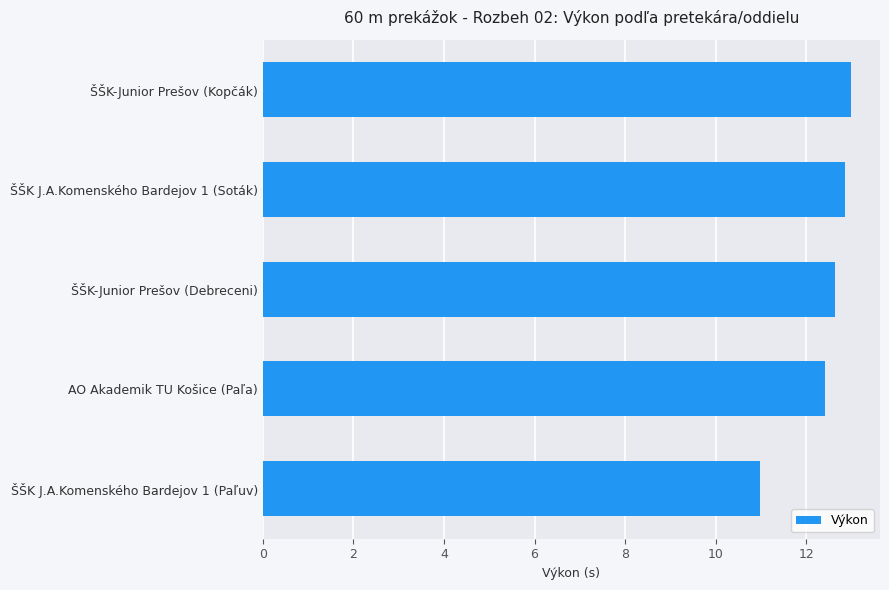

List the labels in order of value, smallest first.

ŠŠK J.A.Komenského Bardejov 1 (Paľuv), AO Akademik TU Košice (Paľa), ŠŠK-Junior Prešov (Debreceni), ŠŠK J.A.Komenského Bardejov 1 (Soták), ŠŠK-Junior Prešov (Kopčák)